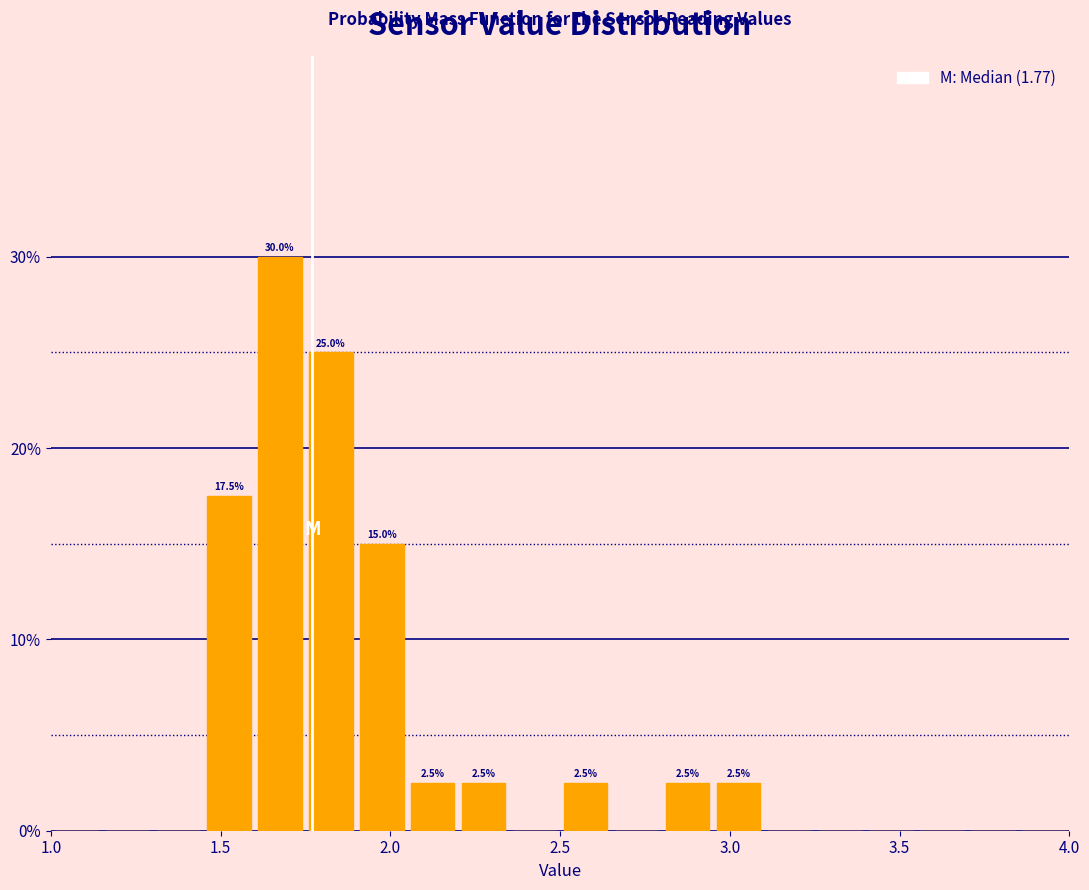

Read against the x-axis, roughly where is the centre of the tallest bar?

1.70